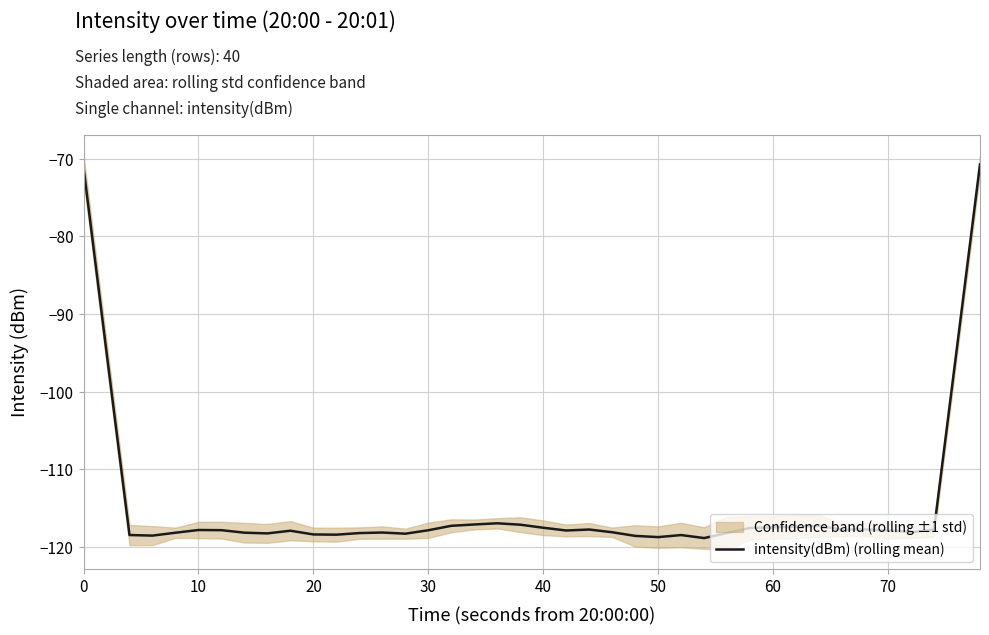

What is the value of the 16th point from the left?

-117.9